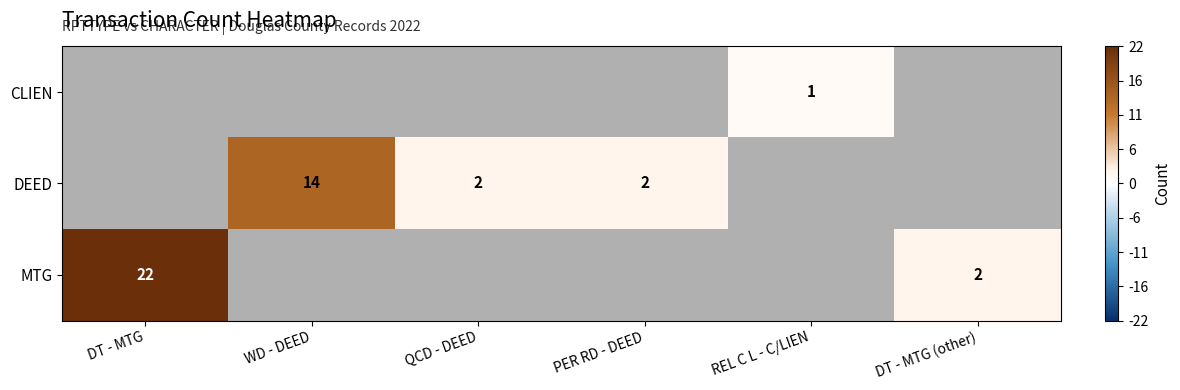

The MTG series shows 13 at DT - MTG. True or false?

False